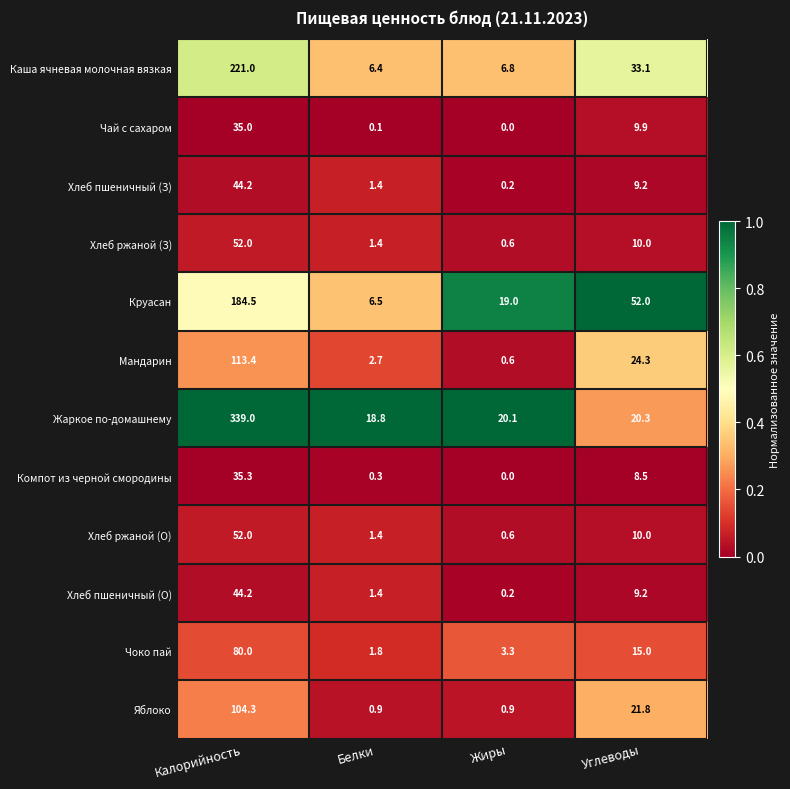

Rank the categories by Хлеб ржаной (О) value from lowest to highest.

Жиры, Белки, Углеводы, Калорийность